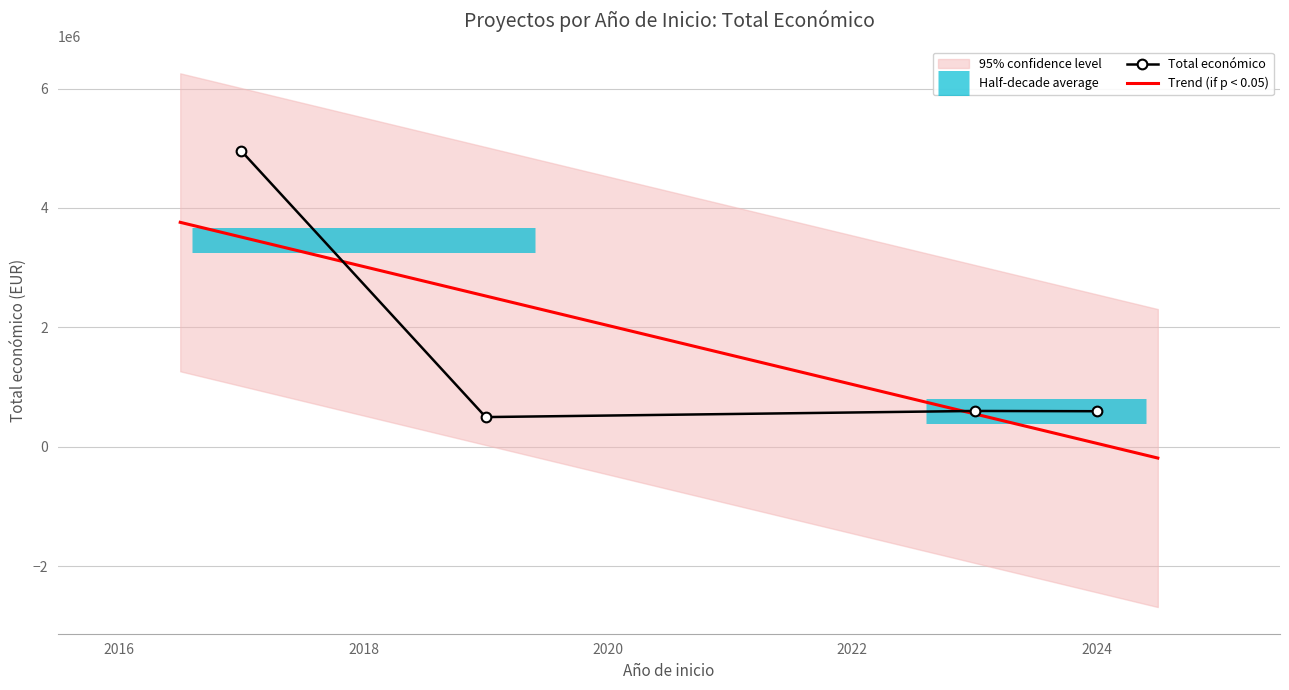

What is the maximum value for Total económico?

4955096.5